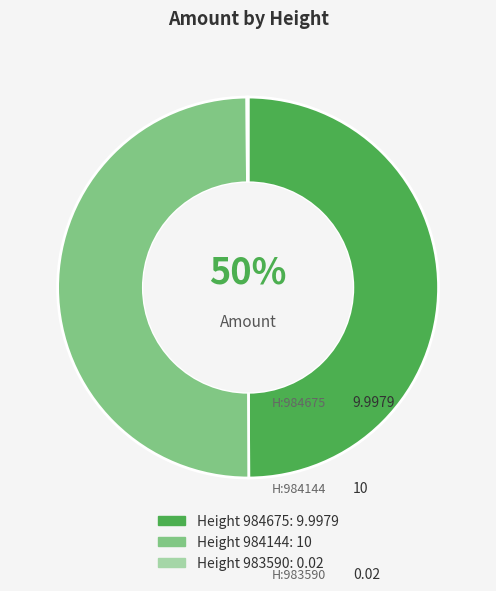

To the nearest percent, what is the average slice percentage?

33%